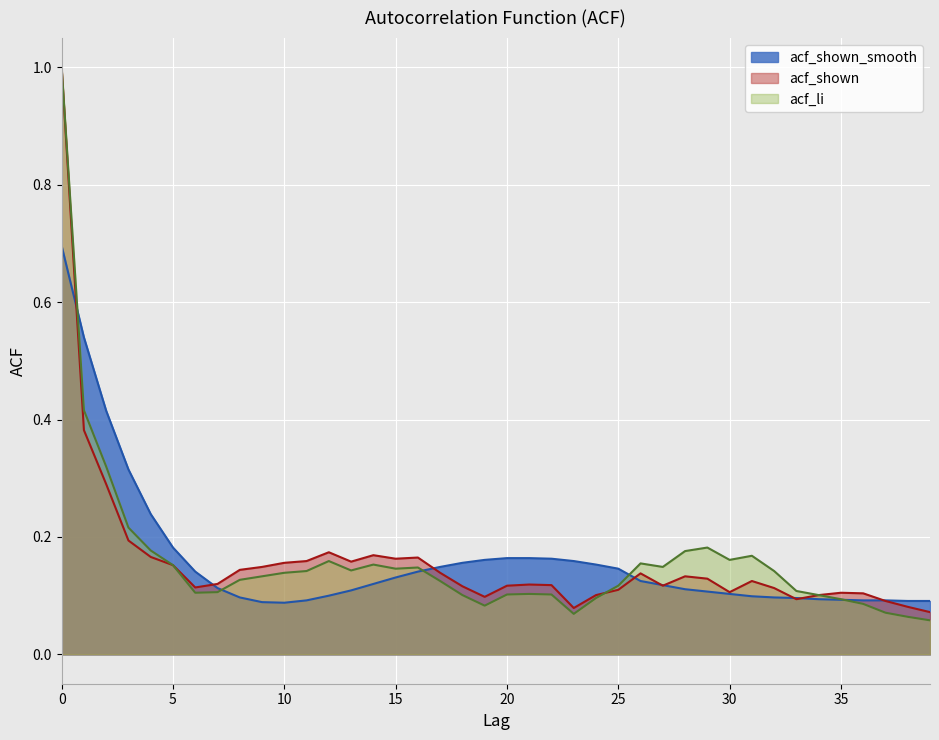

What value does the data have at 17?

0.1